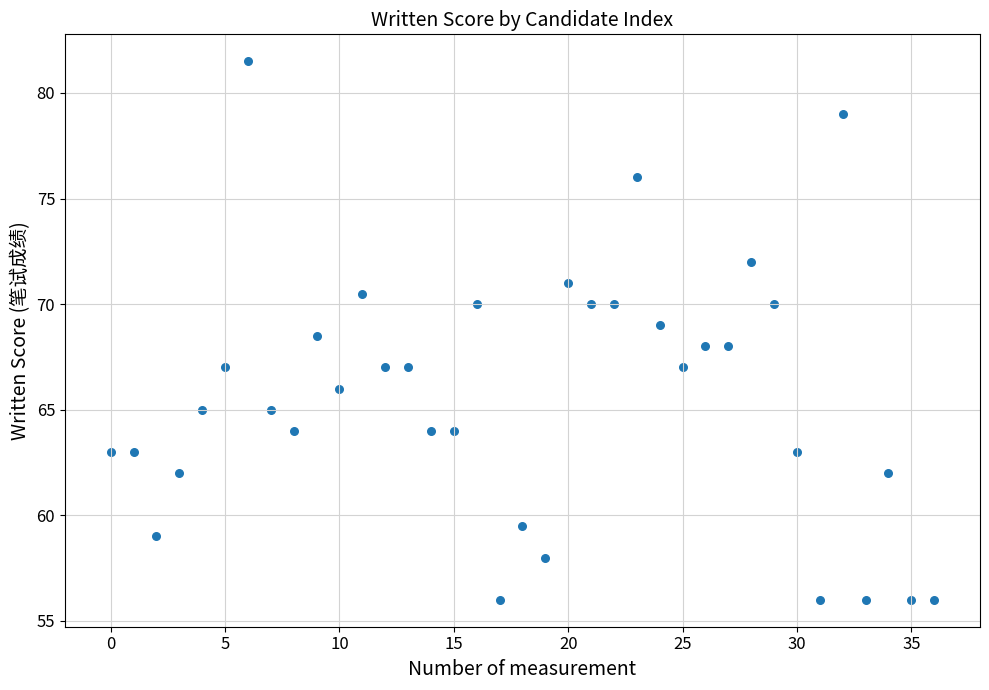

What is the range of Y values (max minus min)?

25.5